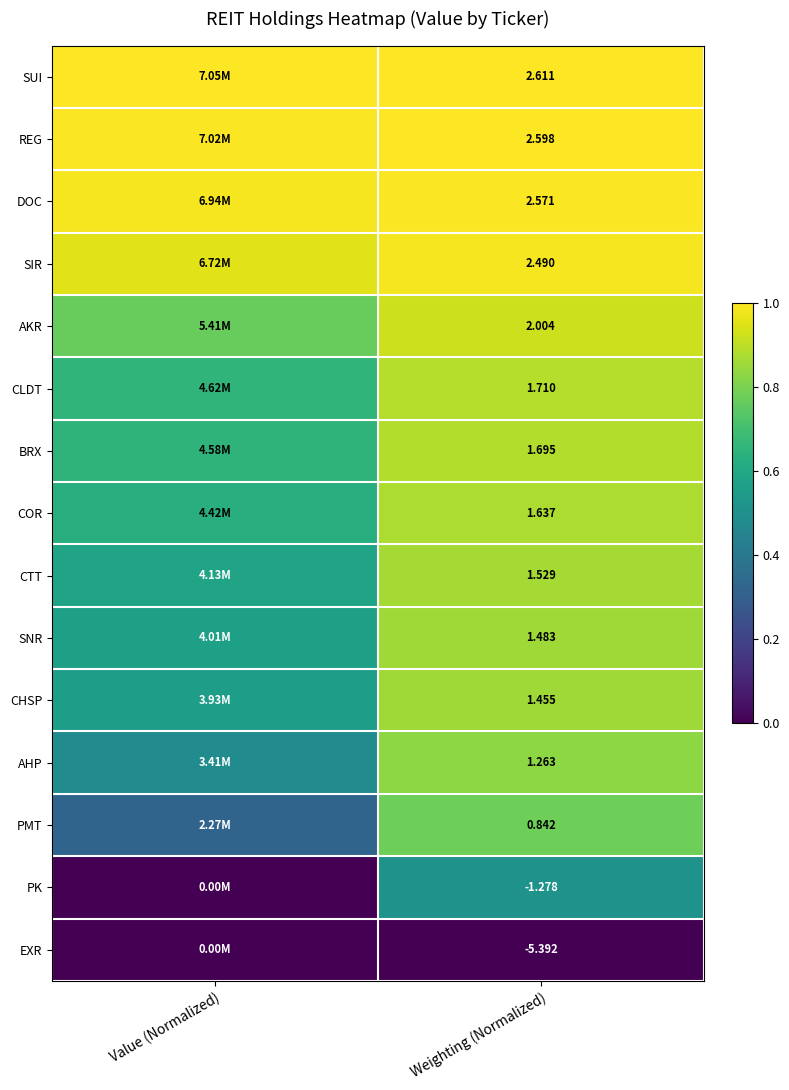

List the labels in order of SIR value, smallest first.

Value (Normalized), Weighting (Normalized)